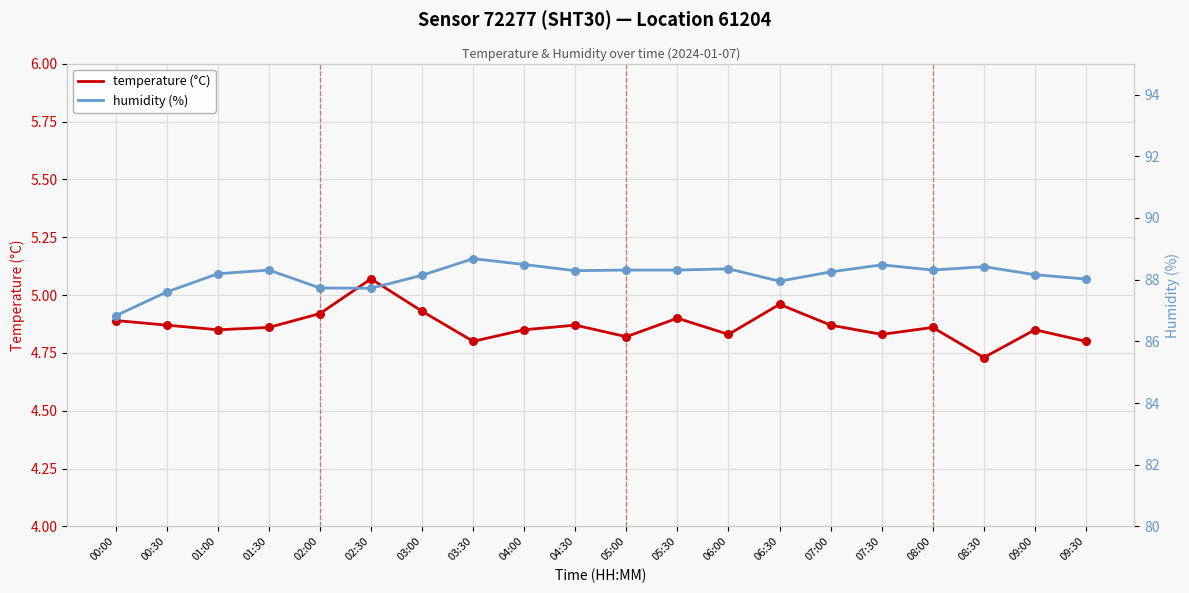

Which series contains the highest Y value?

humidity (%)